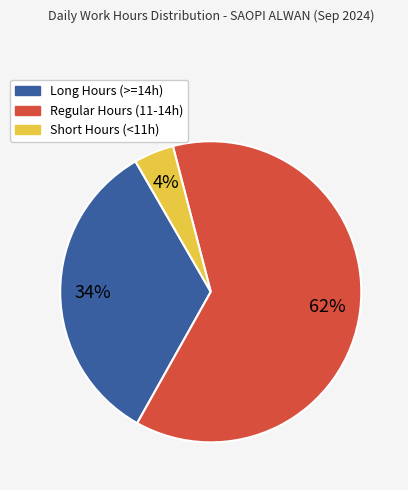

Does any single category account for the majority?

Yes